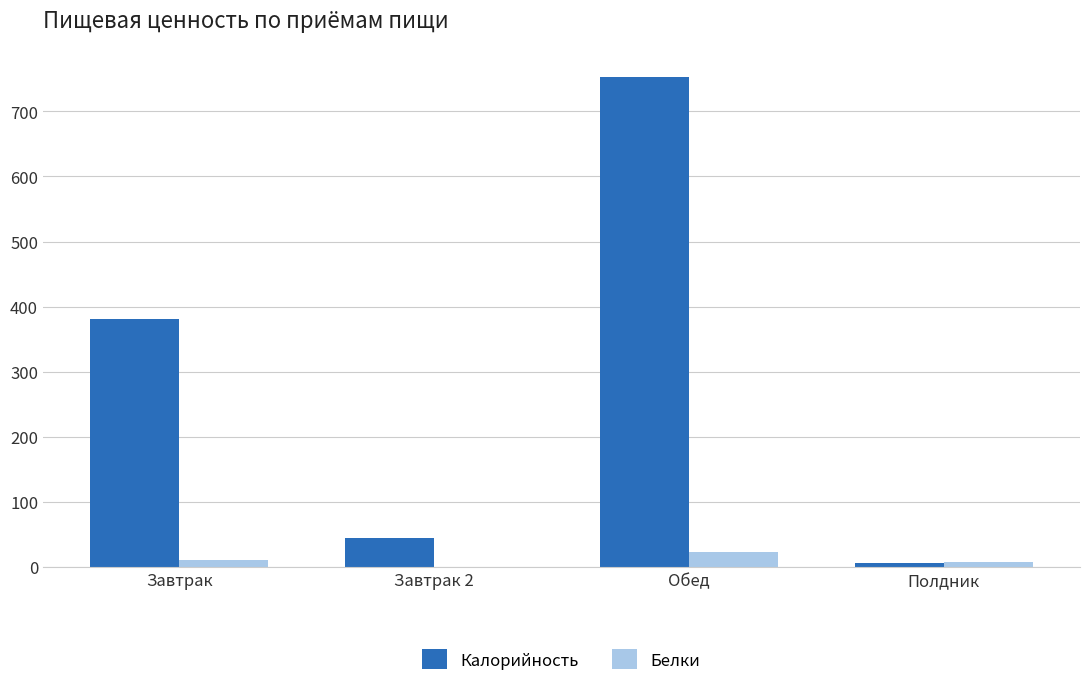

What is the maximum value shown in the chart?

753.4